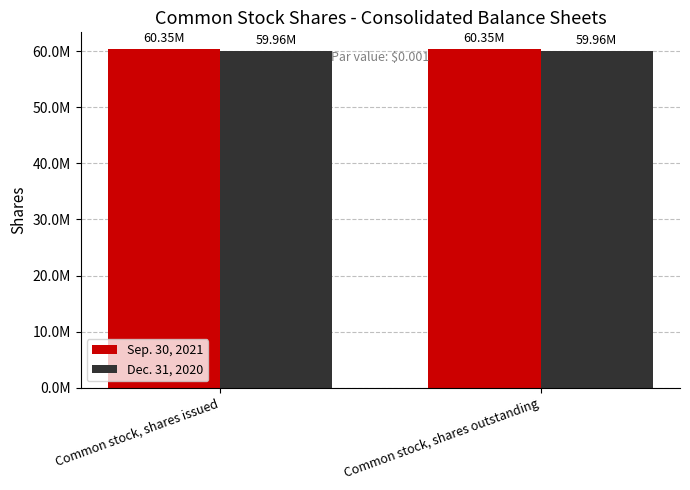

Which category has the highest value in the Sep. 30, 2021 series?

Common stock, shares issued